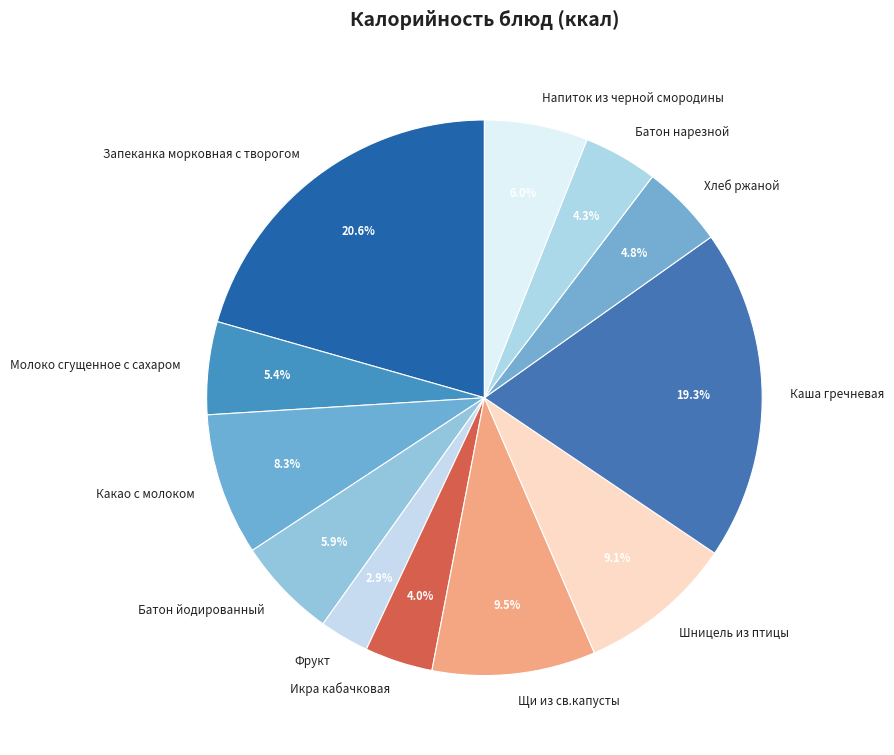

True or false: Шницель из птицы accounts for 1% of the total.

False